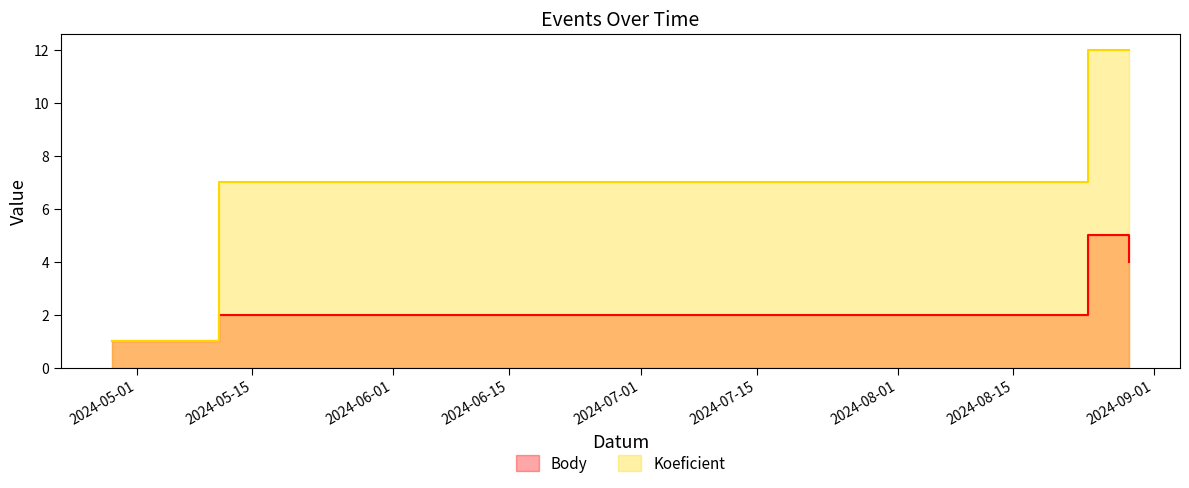

What is the total value across all series at 2024-08-24?

17